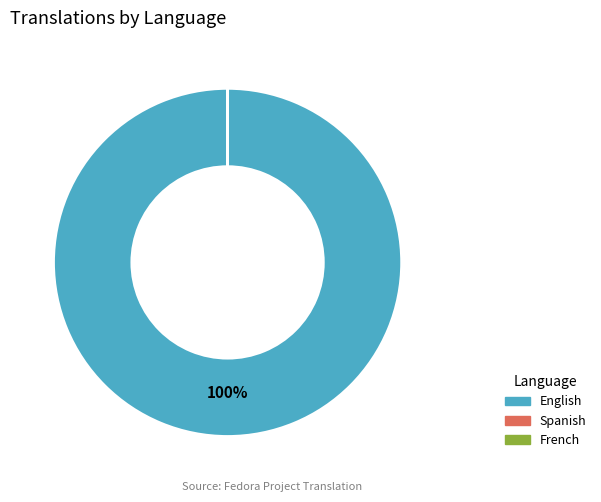

Which category accounts for the majority?

English